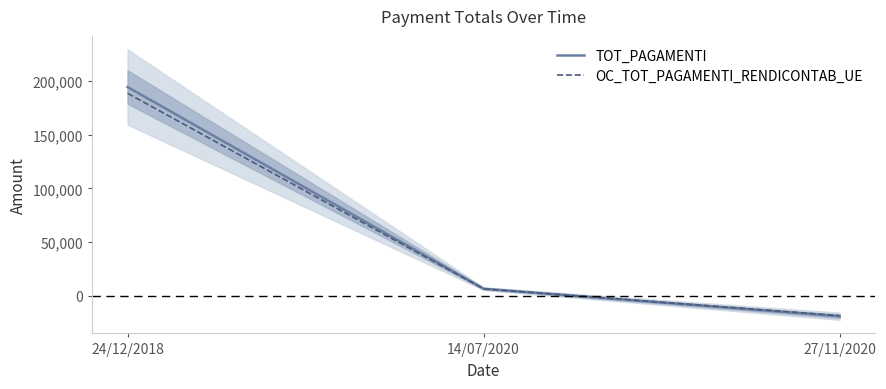

How many data points in TOT_PAGAMENTI are above 6754?

2